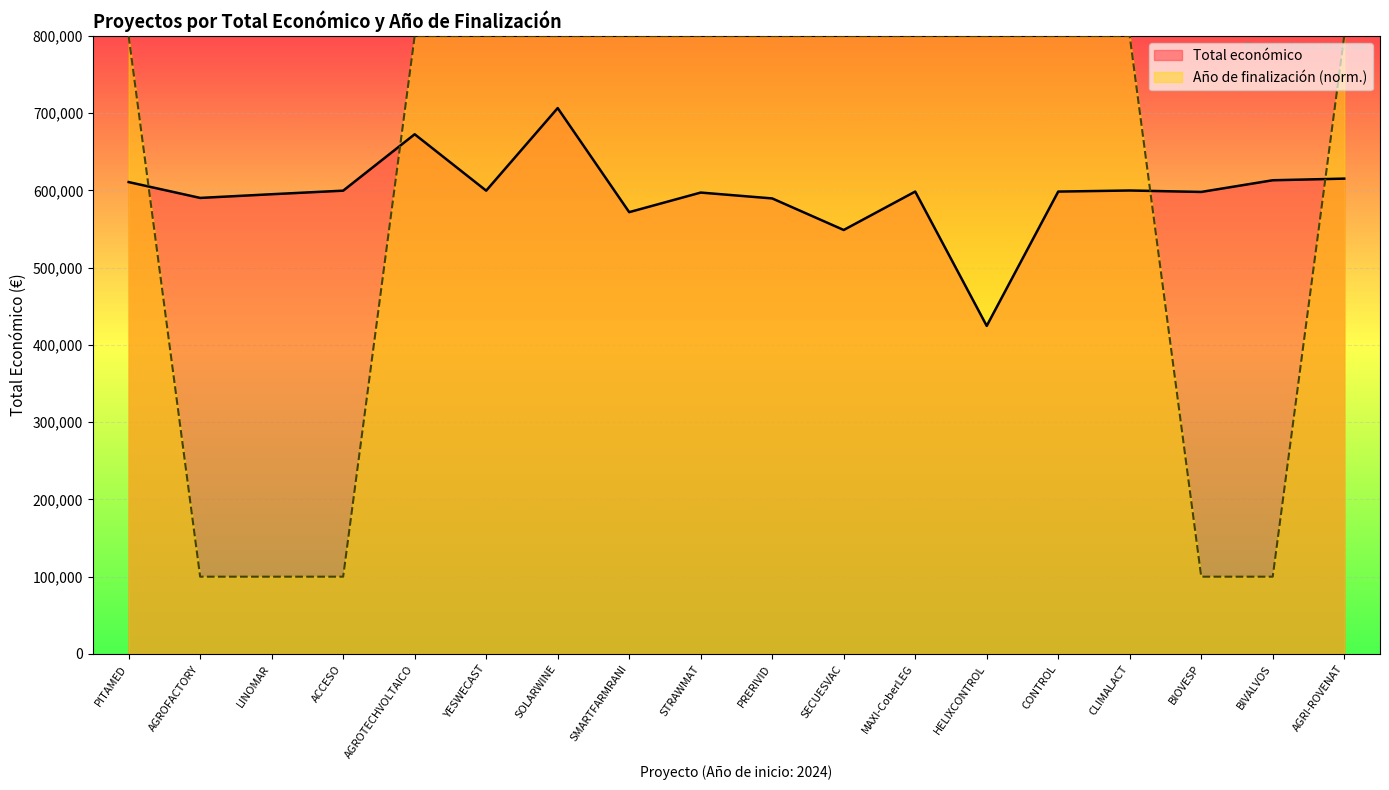

At how many categories does at least one series exceed 184104?

18